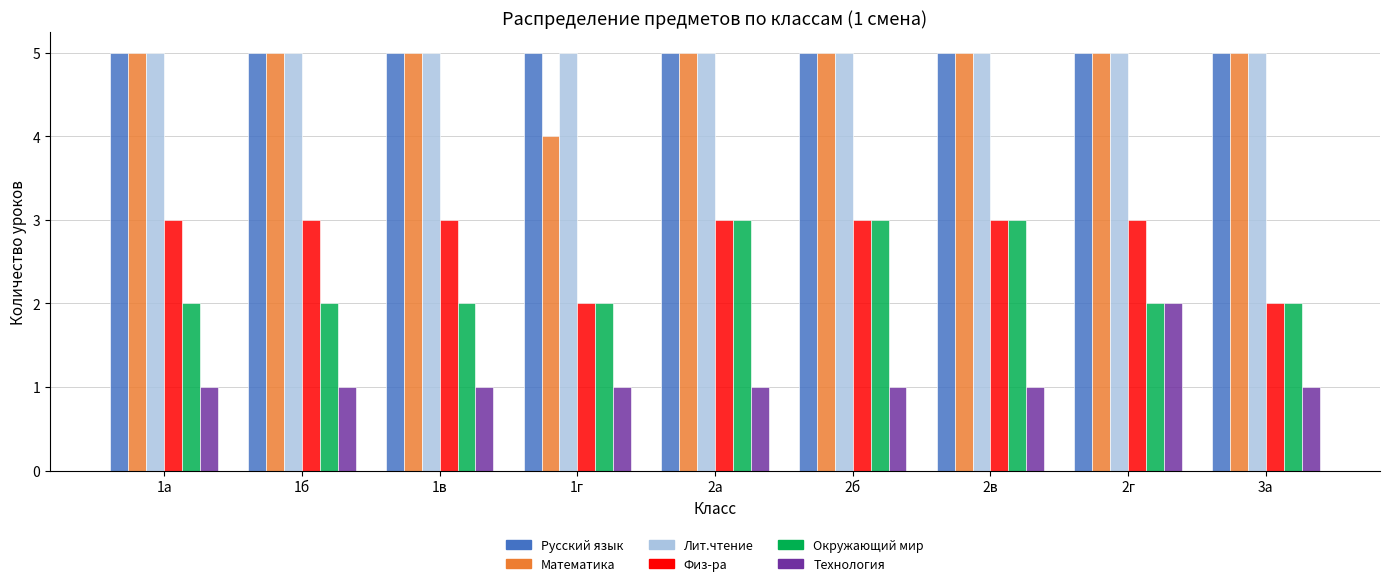

How many categories are shown in the chart?

9